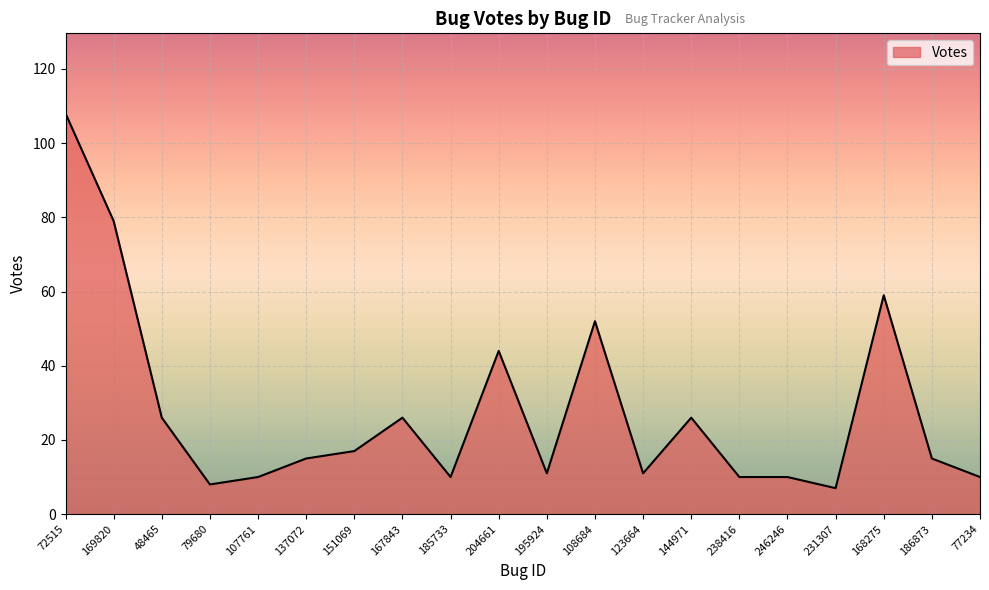

What value does the data have at 169820, to the nearest 10?

80